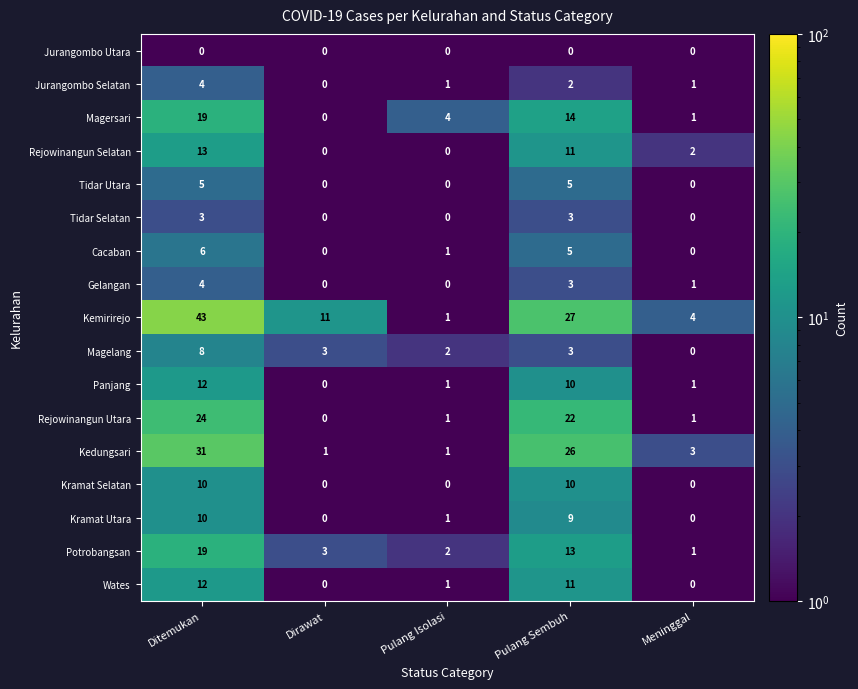

At which category is the sum across all series the highest?

Ditemukan